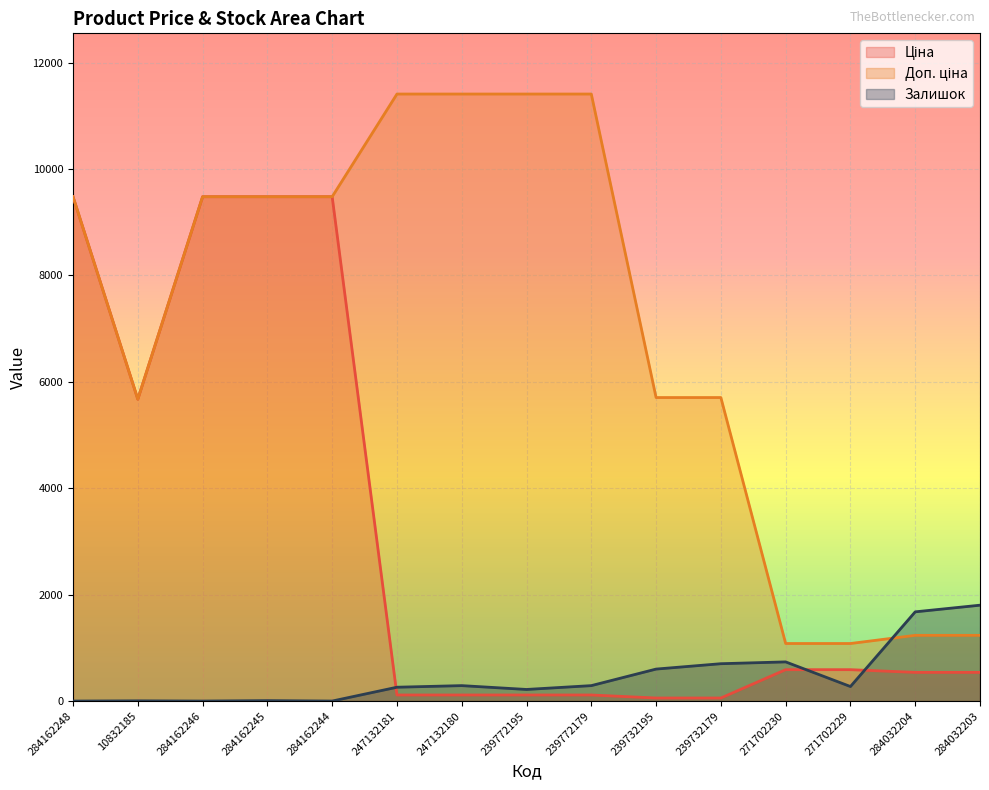

The value of Ціна at 284162246 is 9480.1. True or false?

True